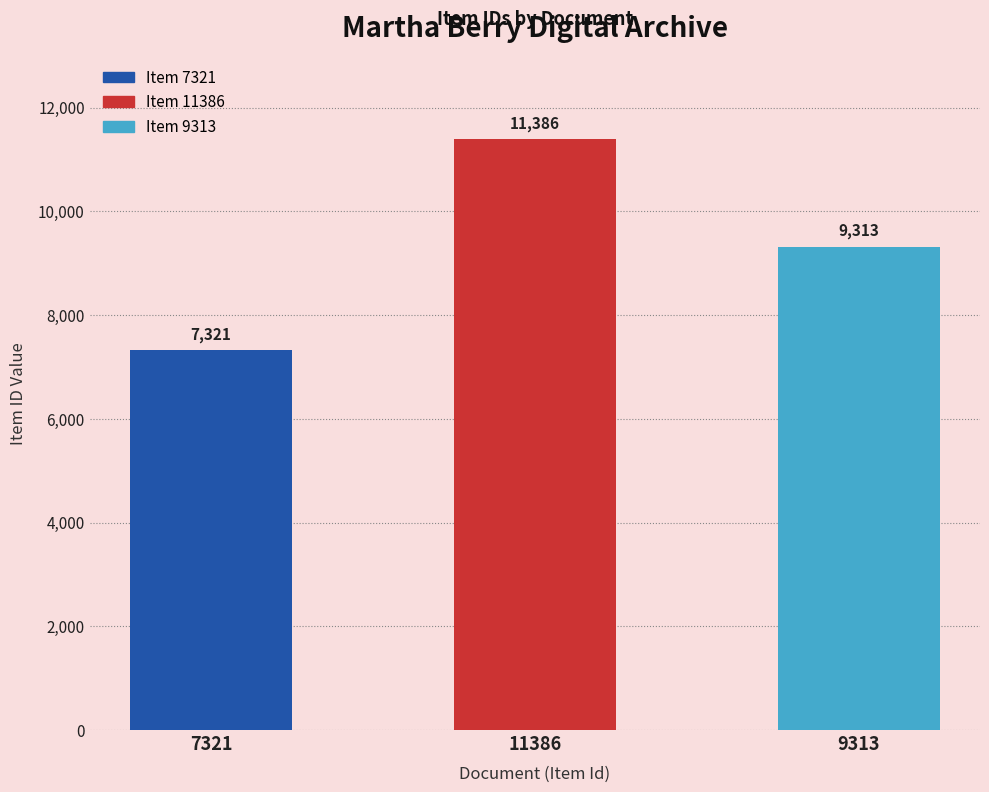

The chart shows a value of 10256 at 7321. True or false?

False